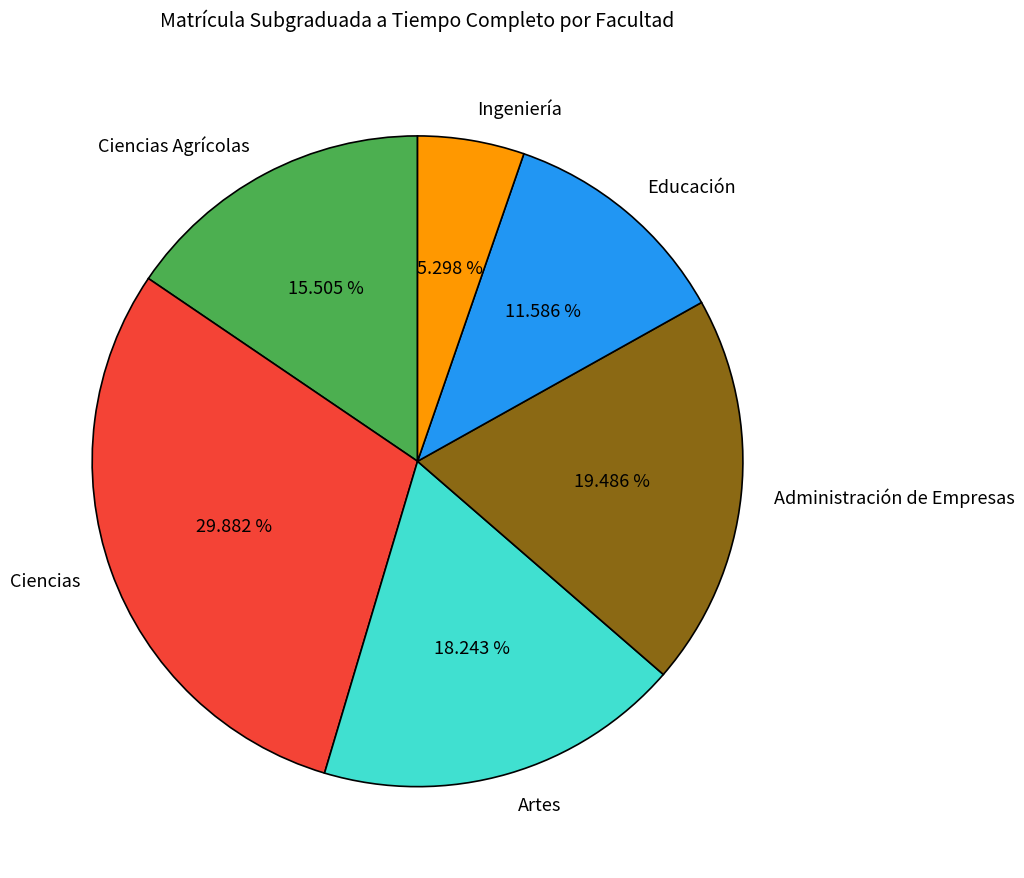

Which category has the smallest portion of the pie?

Ingeniería